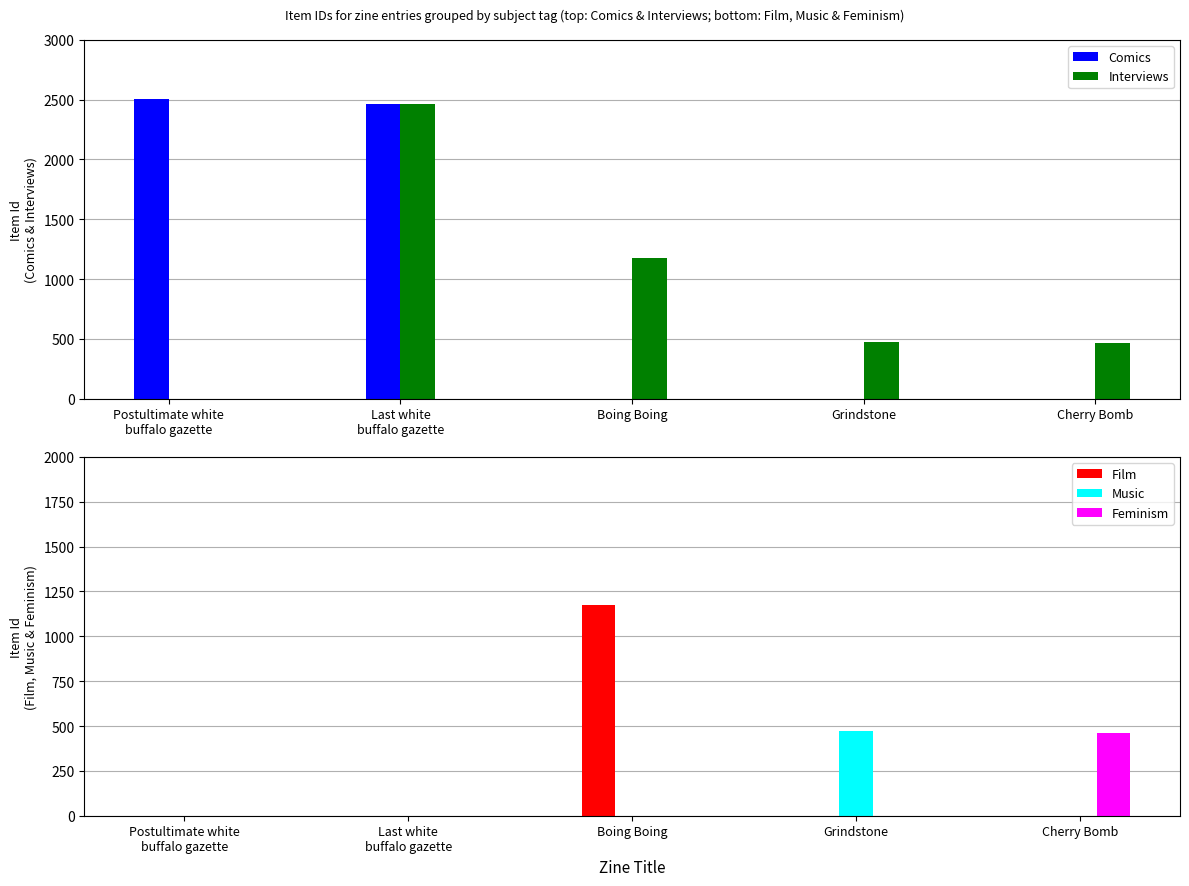

What is the difference between the maximum and minimum values in the Interviews series?

2459